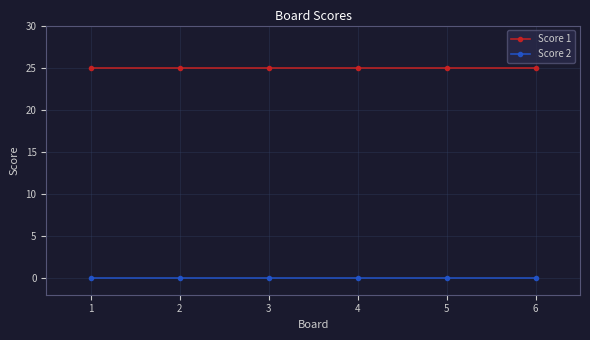

Rank the series by their average value, from highest to lowest.

Score 1, Score 2